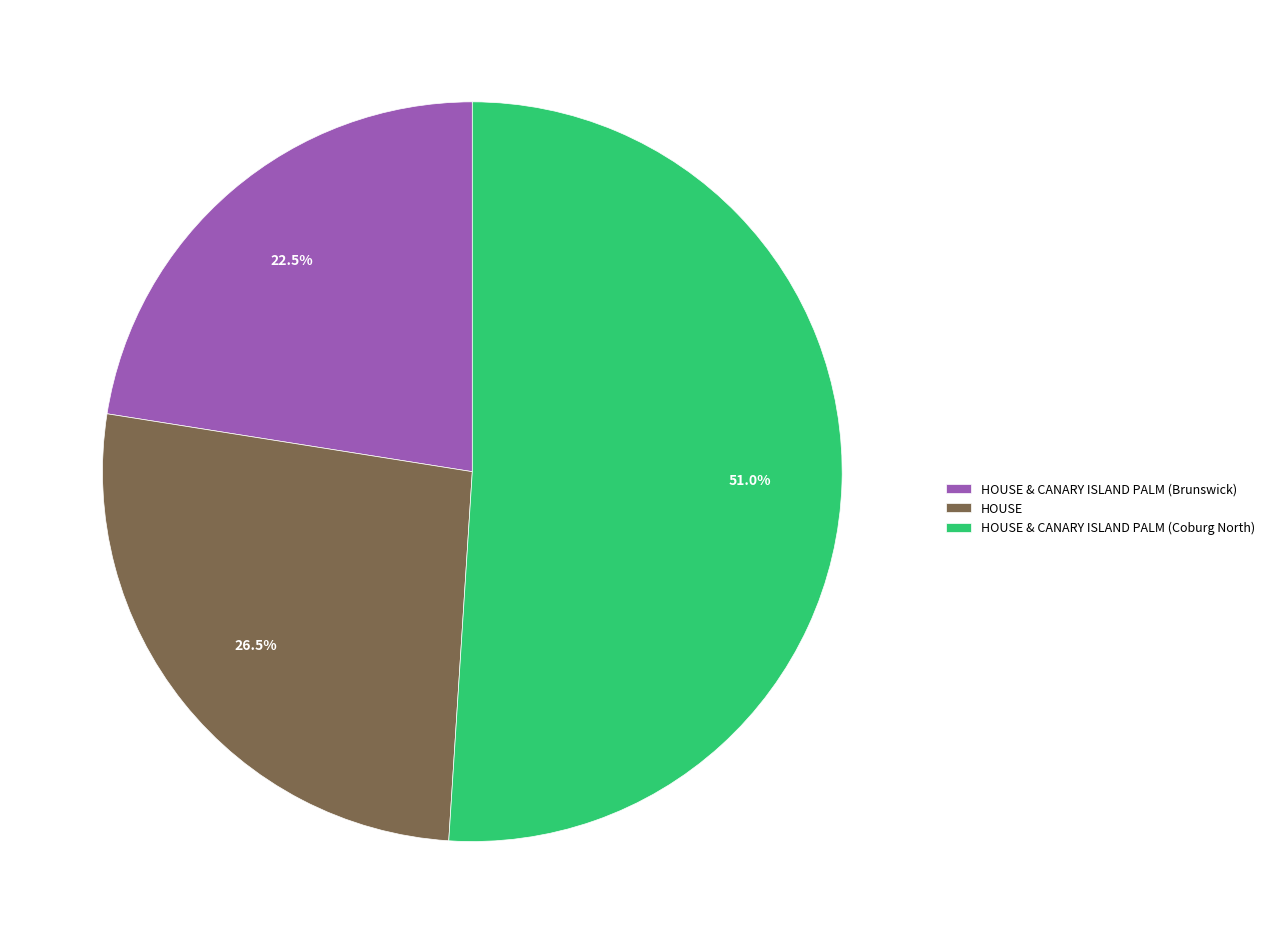

What percentage do HOUSE & CANARY ISLAND PALM (Brunswick) and HOUSE & CANARY ISLAND PALM (Coburg North) together represent?

73.5%